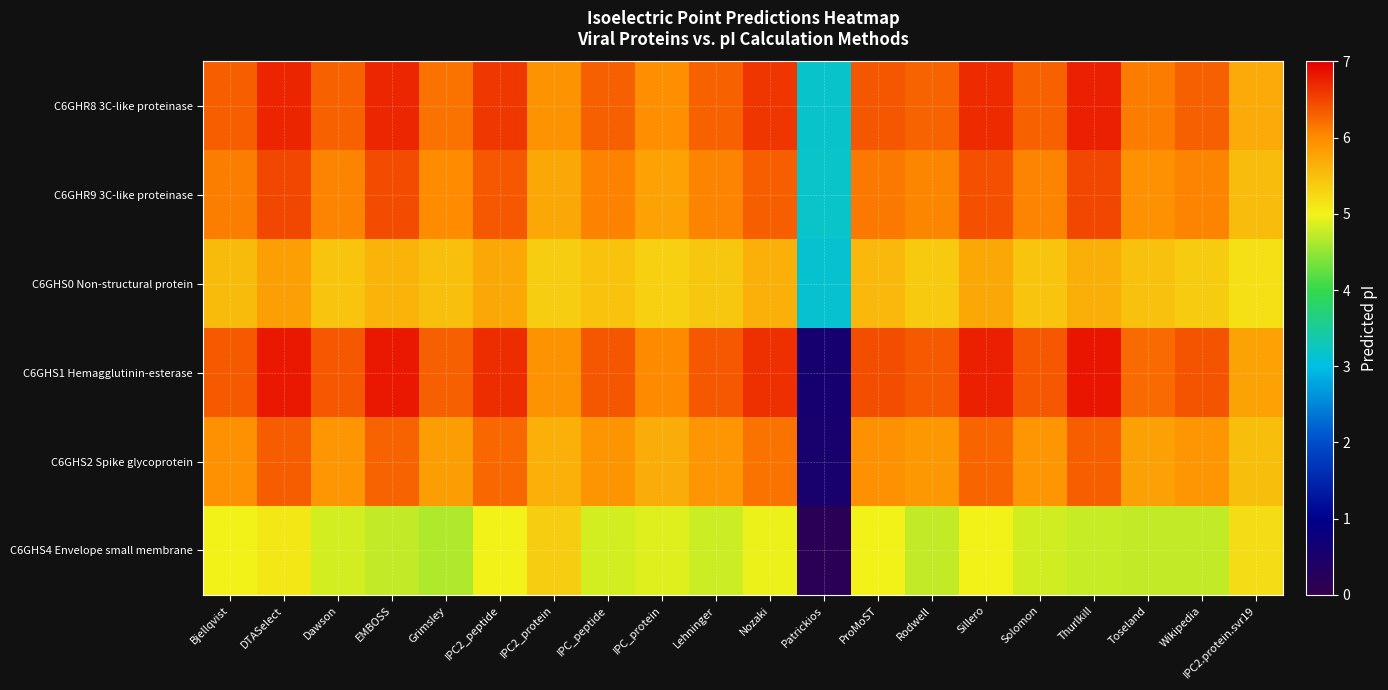

Which series changed the most between Sillero and Thurlkill?

C6GHS4 Envelope small membrane